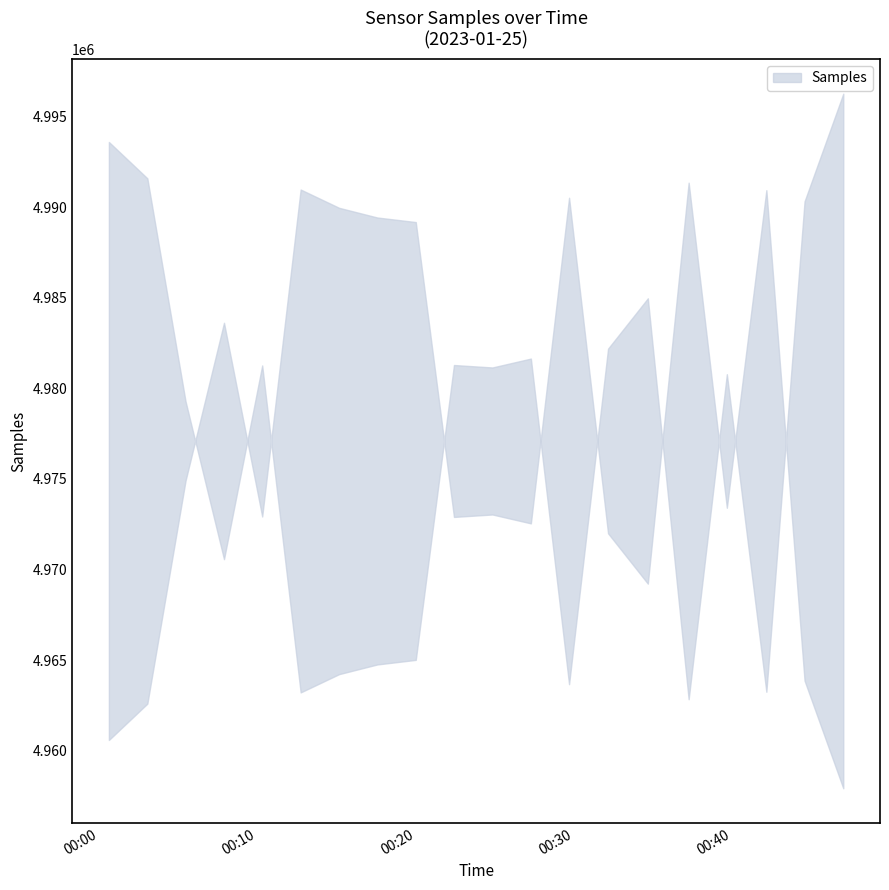

How many data points does each series have?

20